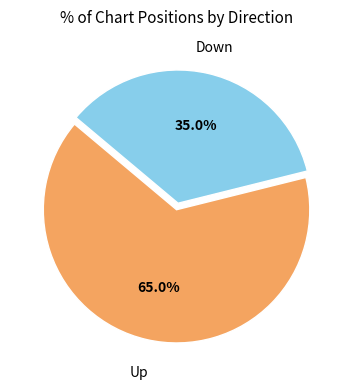

Does any single category account for the majority?

Yes